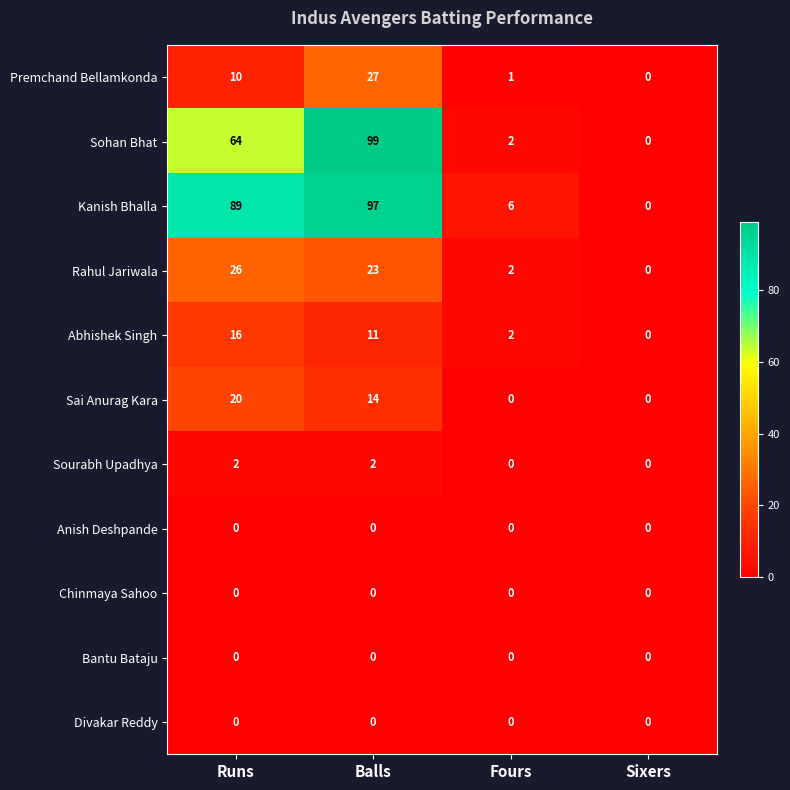

Where is Abhishek Singh nearest to the value 8?

Balls